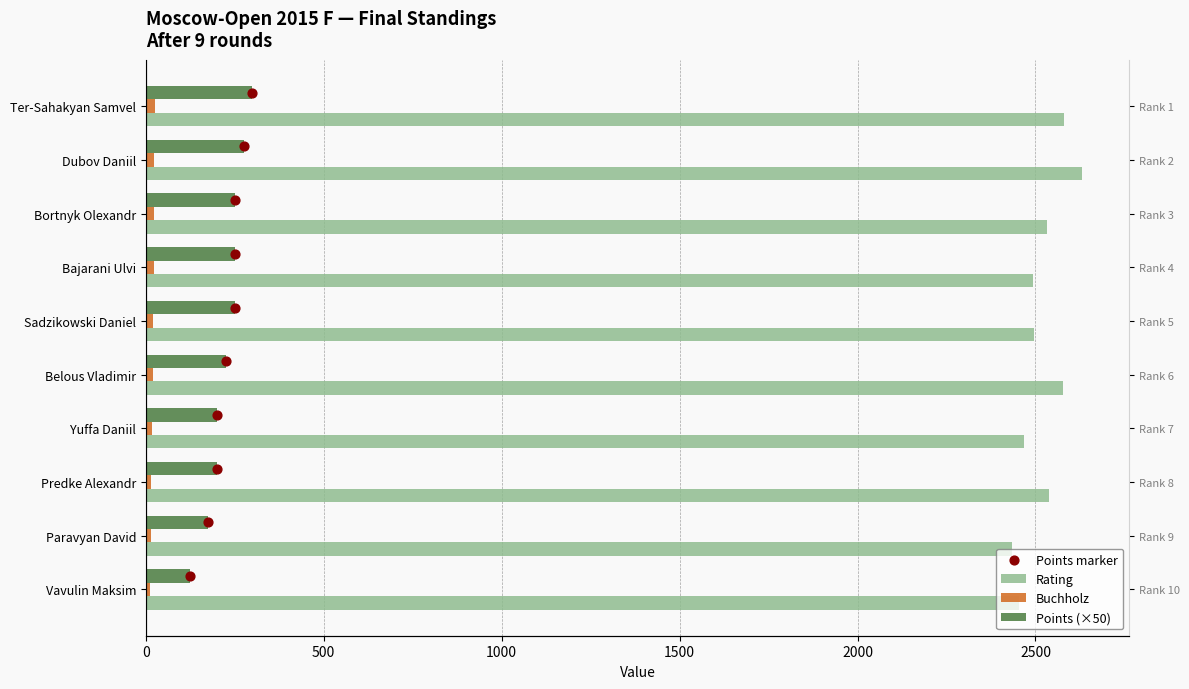

Which series has the largest Y range (max minus min)?

Rating